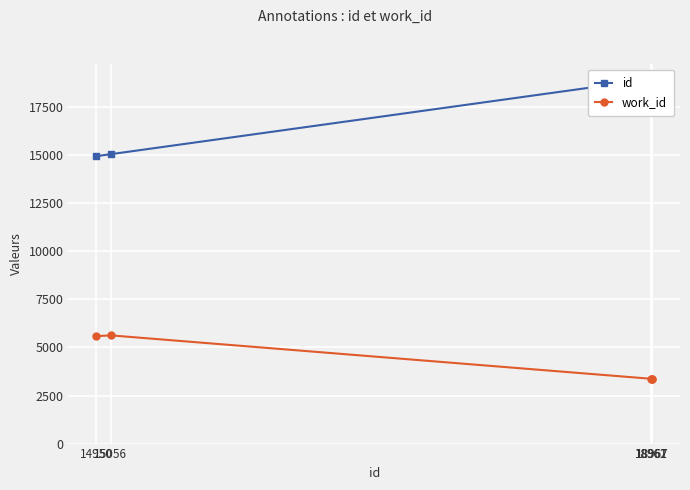

What is the smallest value displayed?

3370